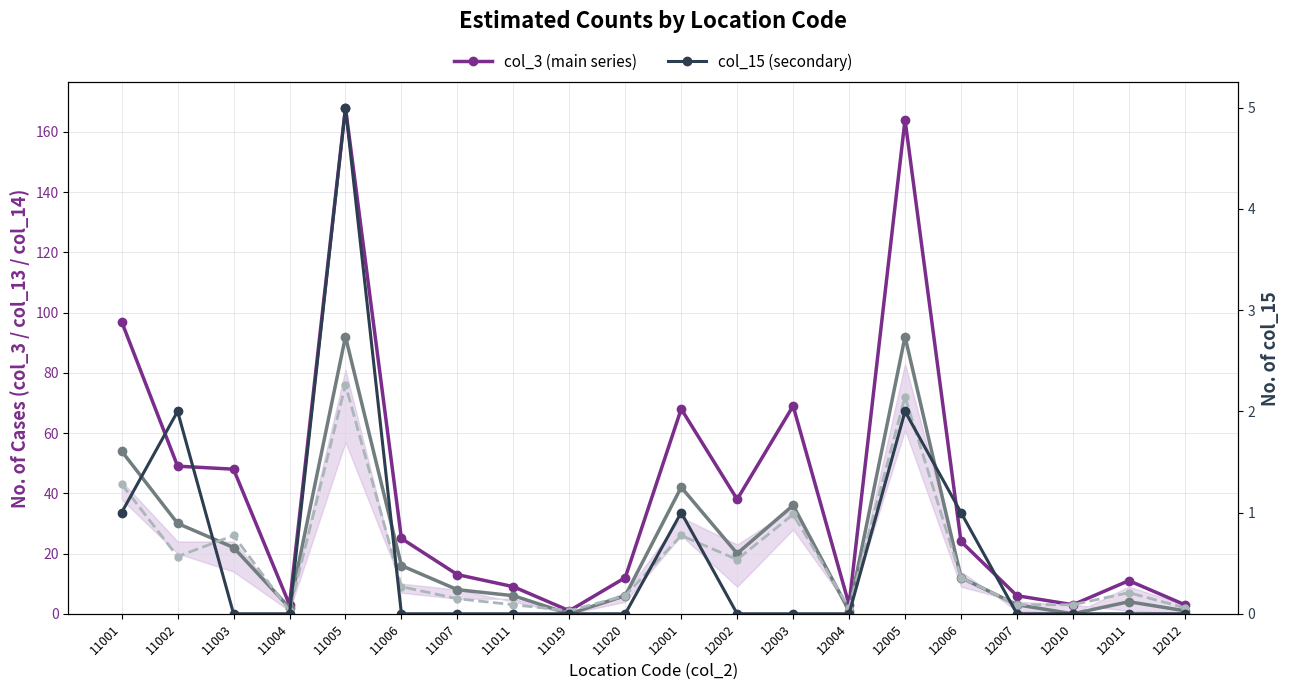

Is it true that col_14 (count_a) equals 3 at 12010?

True